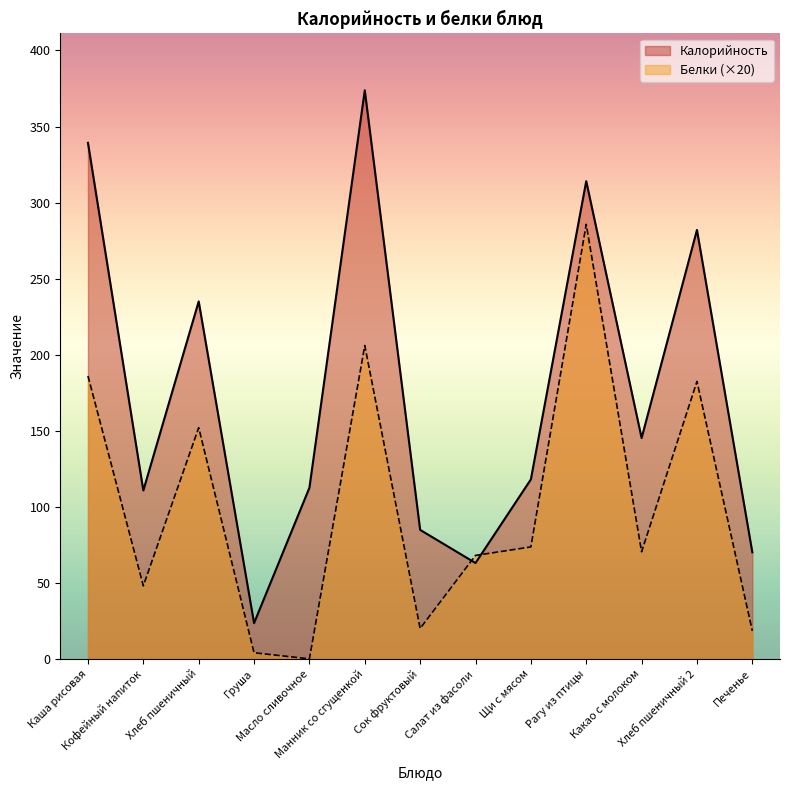

Reading left to right, what are all the values shown in this chart?

Калорийность: 339.3	110.7	235.0	23.5	112.5	373.8	84.8	63.0	118.0	314.1	145.2	282.0	70.0
Белки: 186.0	48.0	152.0	4.0	0.0	206.0	20.0	68.0	73.6	285.7	70.4	182.4	18.4